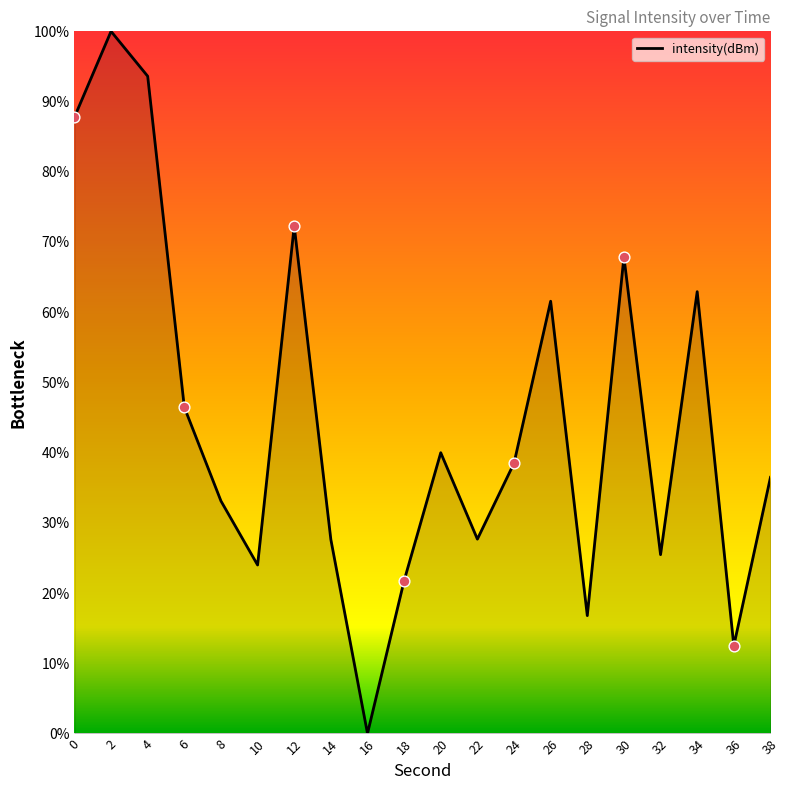

What is the change in value from 8 to 36?

-20.6